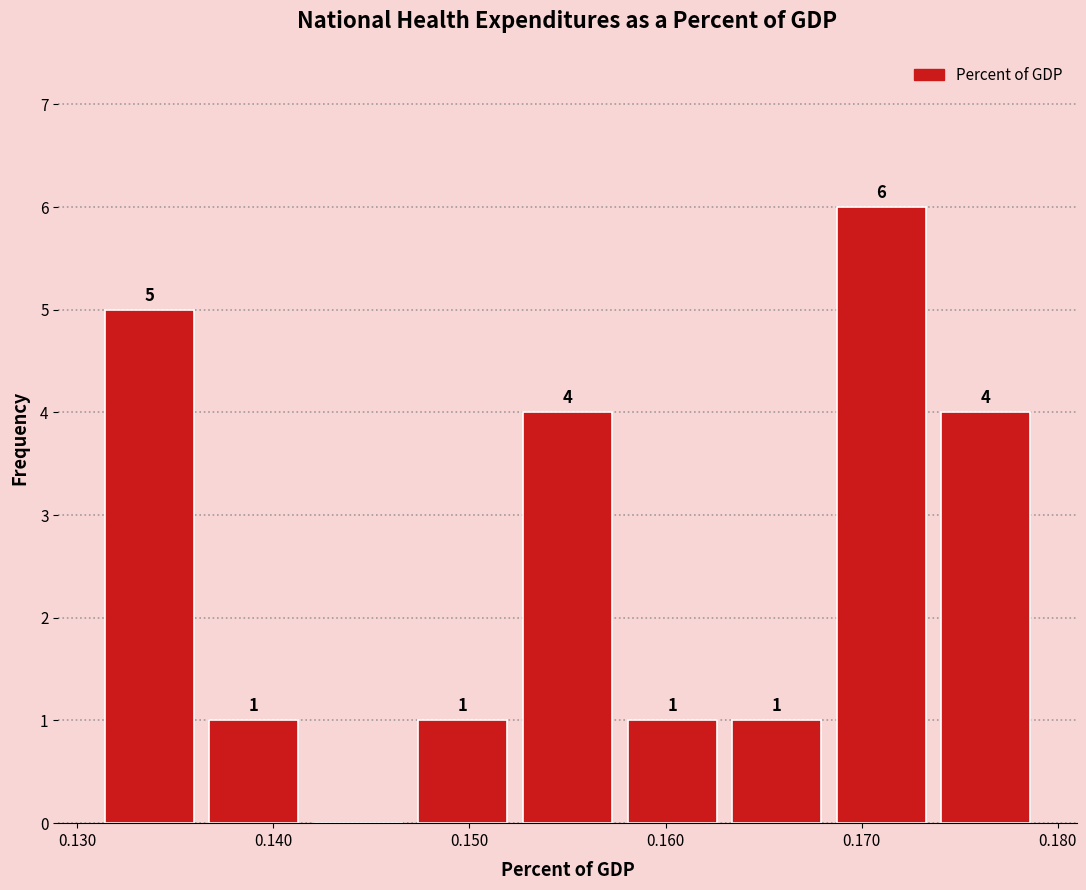

Over which range of the x-axis is the bar tallest?

0.168 to 0.174